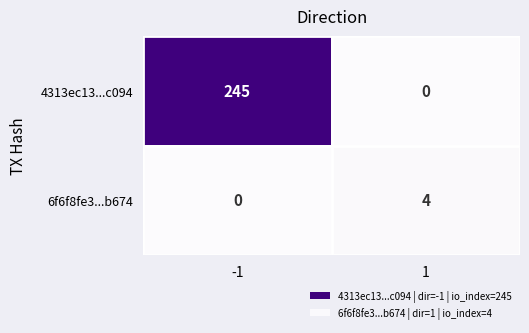

At 1, list the series in order from largest to smallest.

6f6f8fe3...b674, 4313ec13...c094